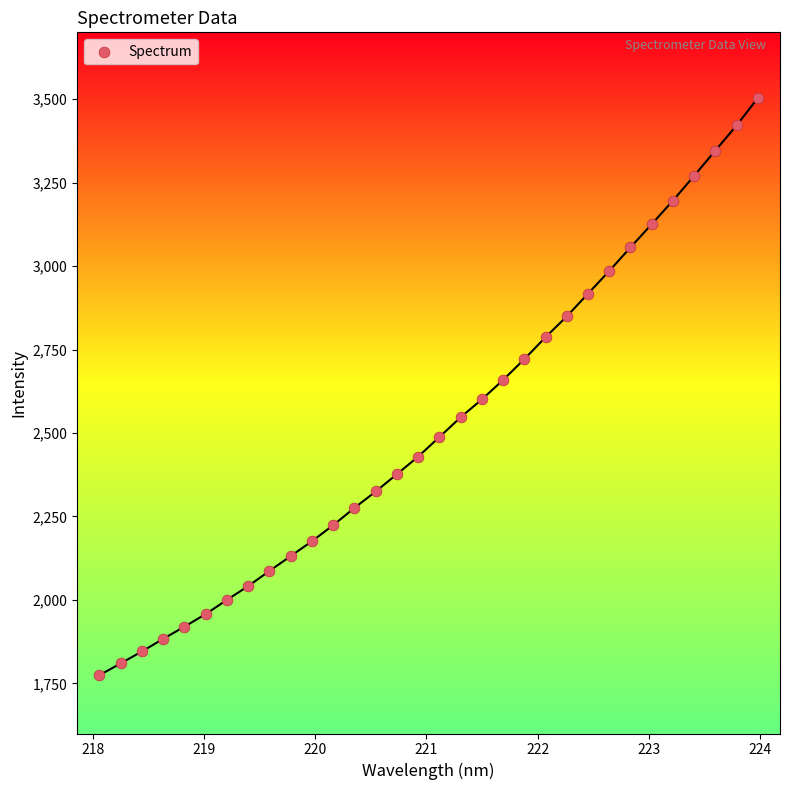

What is the range of X values (max minus min)?

5.9